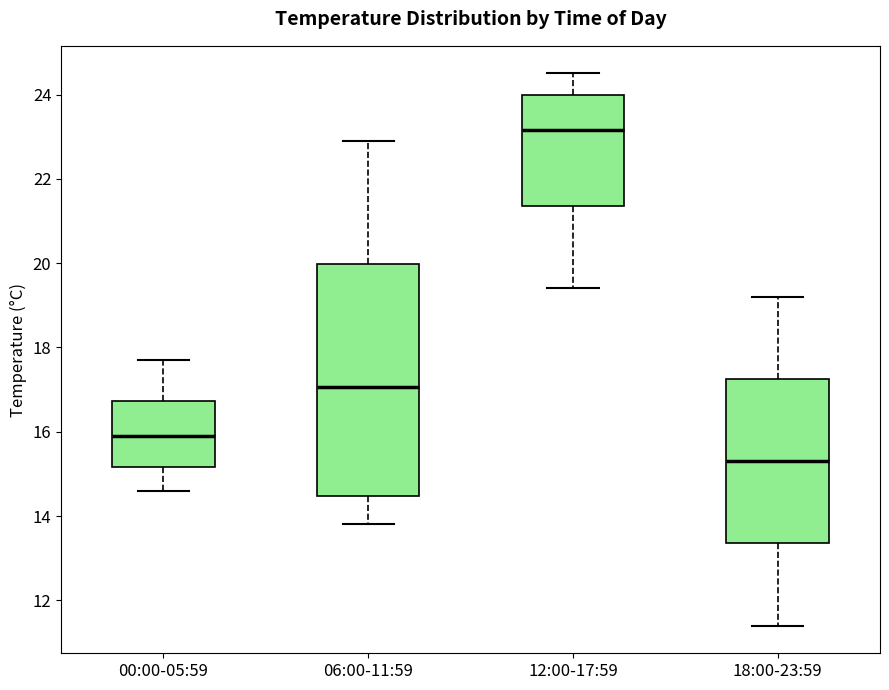

Reading left to right, read every box against the y-axis: the position of its median line, the range the box covers, and the ends of its whiskers. The values are not printed on the chart, so give them approximately, as read against the axis.

00:00-05:59: median 16.0, box 15.2 to 16.8, whiskers 14.6 to 17.8
06:00-11:59: median 17.0, box 14.4 to 20.0, whiskers 13.8 to 23.0
12:00-17:59: median 23.2, box 21.4 to 24.0, whiskers 19.4 to 24.6
18:00-23:59: median 15.4, box 13.4 to 17.2, whiskers 11.4 to 19.2